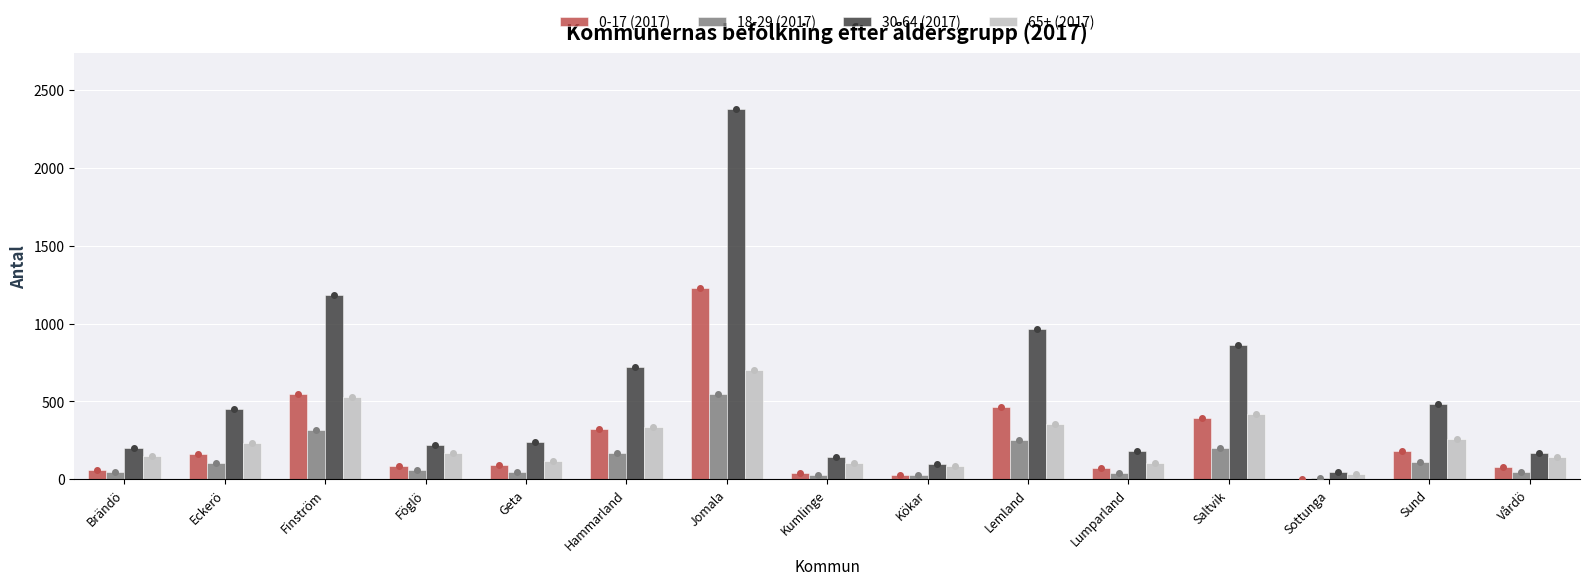

What is the average value of the 0-17 (2017) series?

250